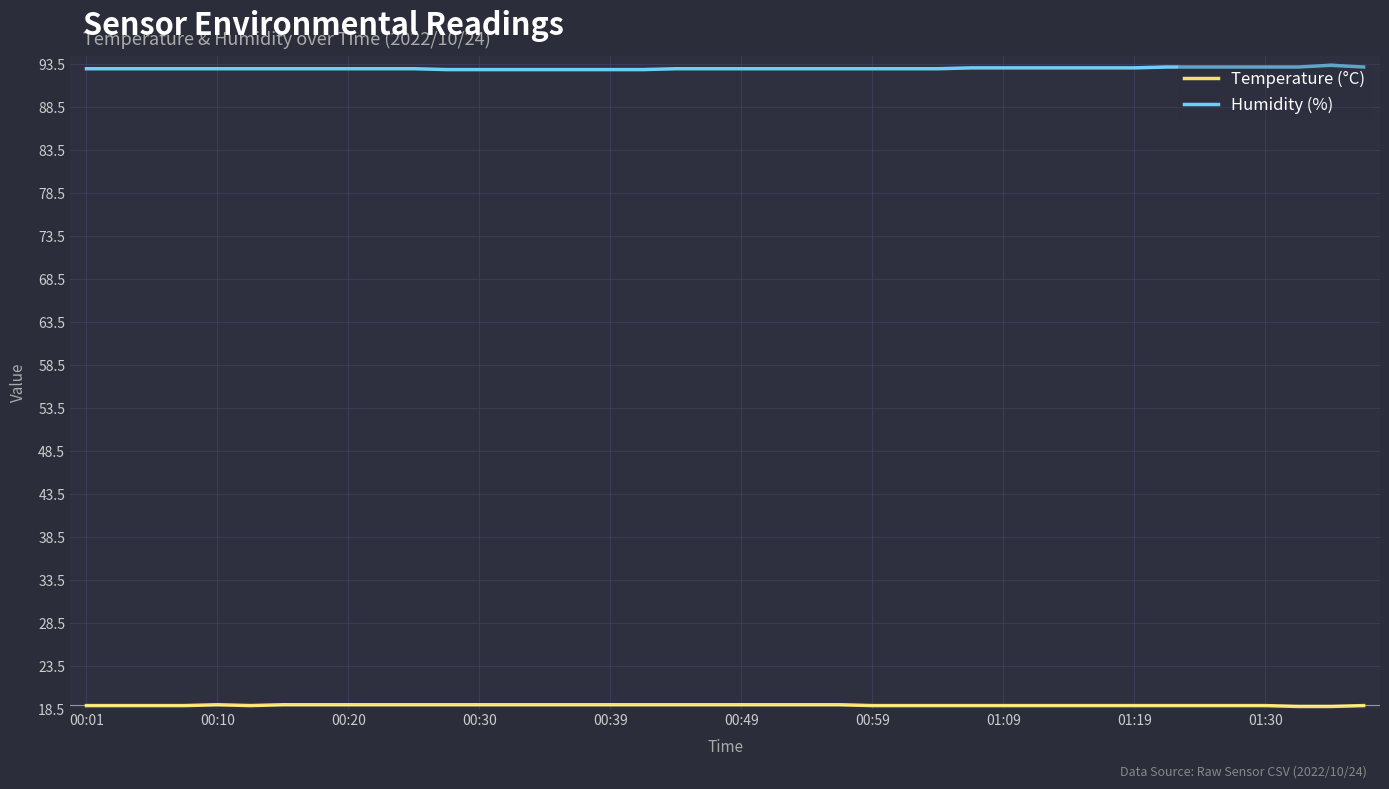

Which series has the largest total across all categories?

Humidity (%)